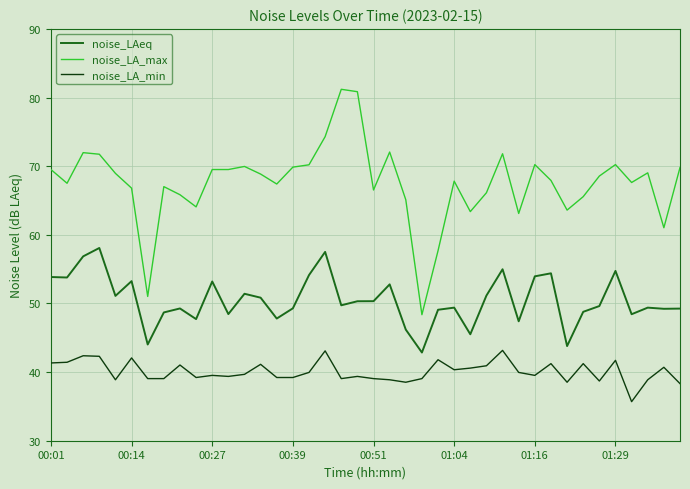

Which series has the widest spread of values?

noise_LA_max